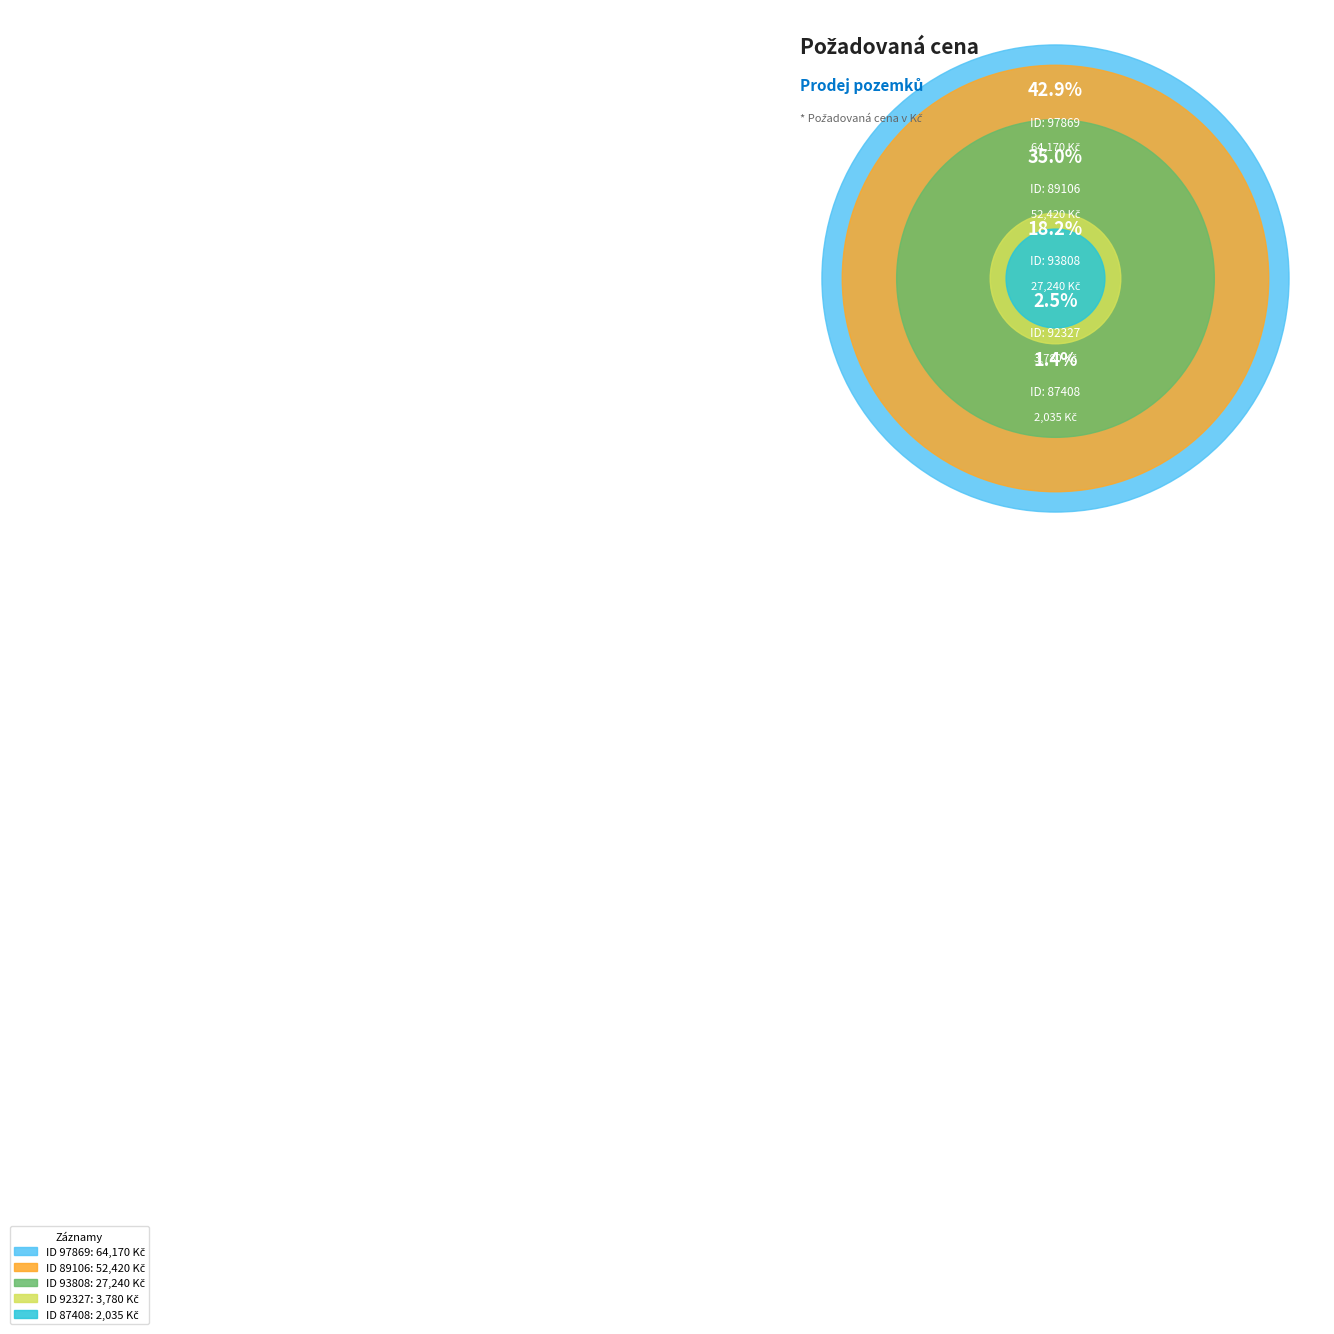

What is the smallest slice in the pie chart?

87408